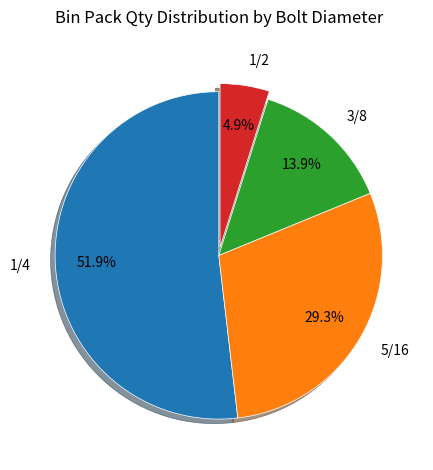

Which category has the biggest portion of the pie?

1/4